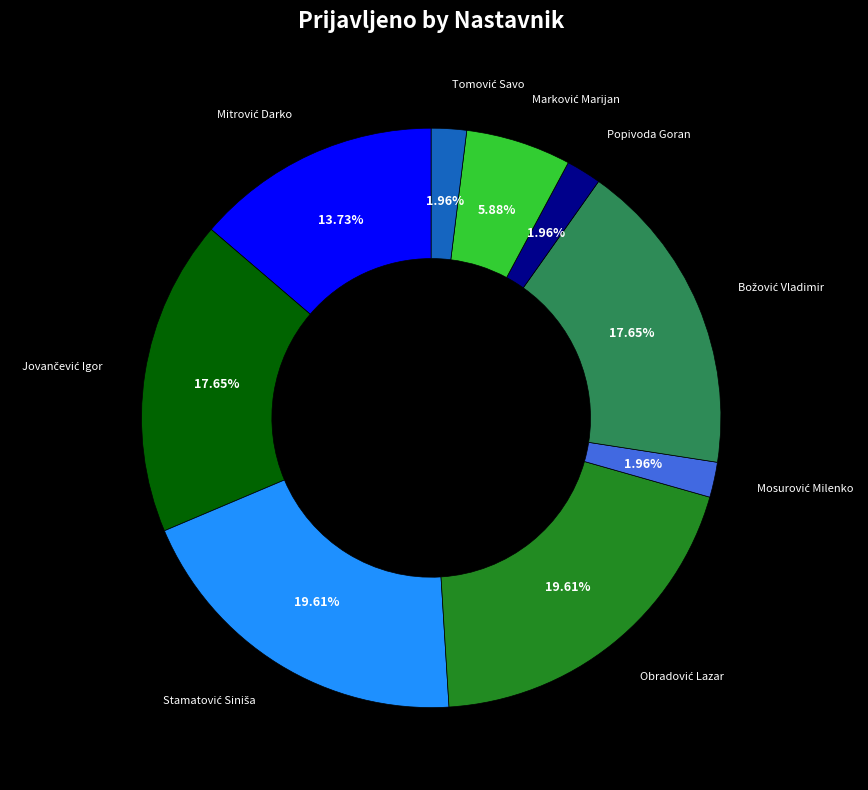

Is there a majority slice in this chart?

No